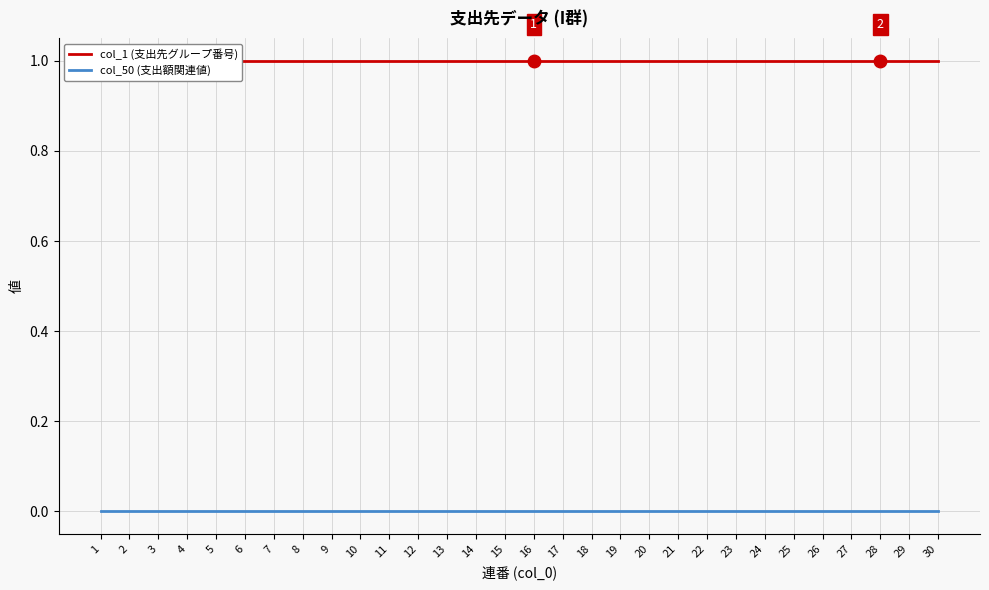

At which category is the sum across all series the highest?

1